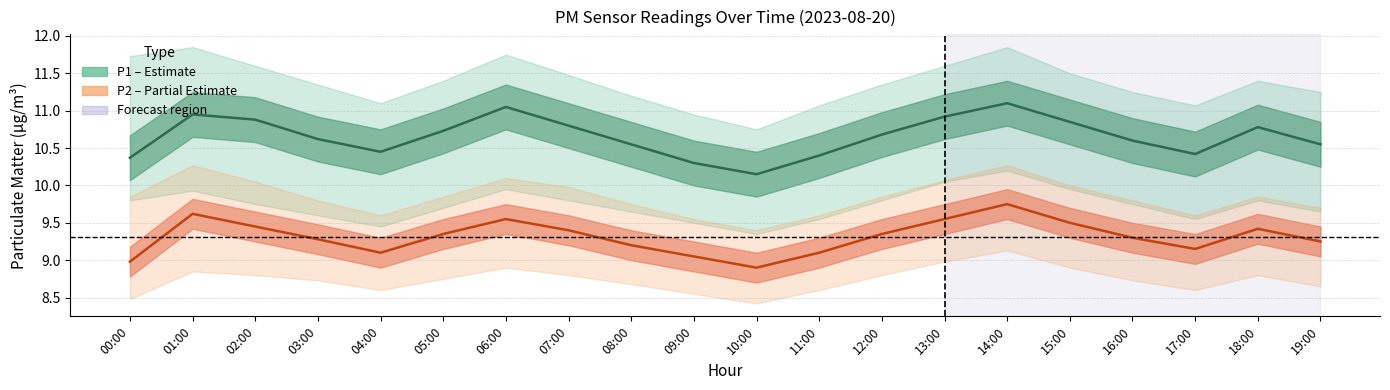

Reading left to right, what are all the values shown in this chart?

P1 (PM2.5): 10.4	10.9	10.9	10.6	10.4	10.7	11.1	10.8	10.6	10.3	10.2	10.4	10.7	10.9	11.1	10.8	10.6	10.4	10.8	10.6
P2 (PM10): 9.0	9.6	9.4	9.3	9.1	9.3	9.6	9.4	9.2	9.1	8.9	9.1	9.3	9.6	9.8	9.5	9.3	9.2	9.4	9.2